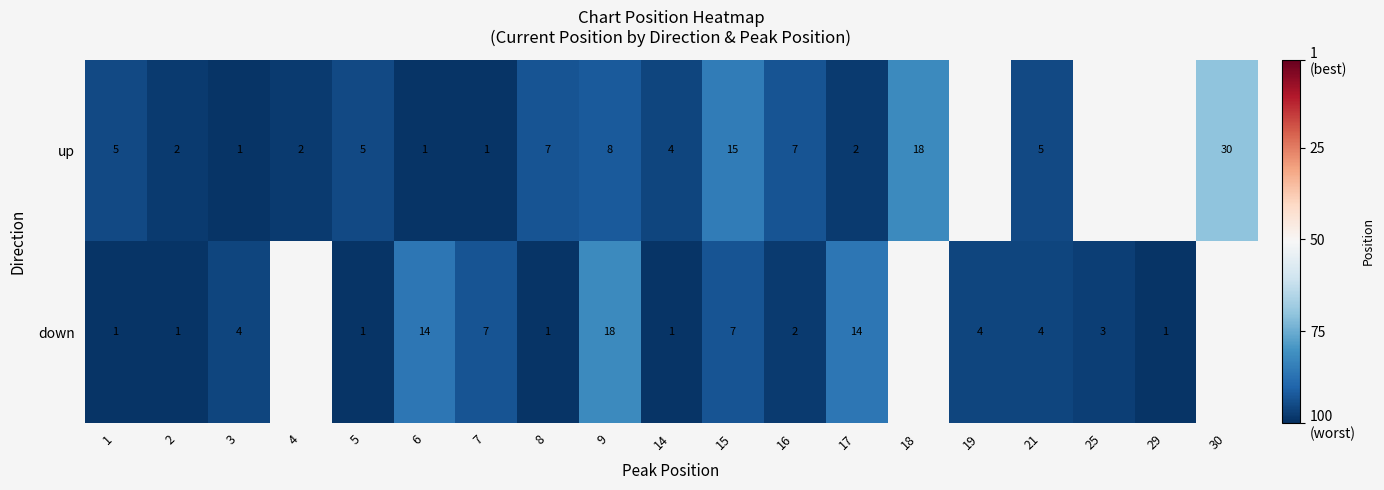

At 3, list the series in order from largest to smallest.

down, up